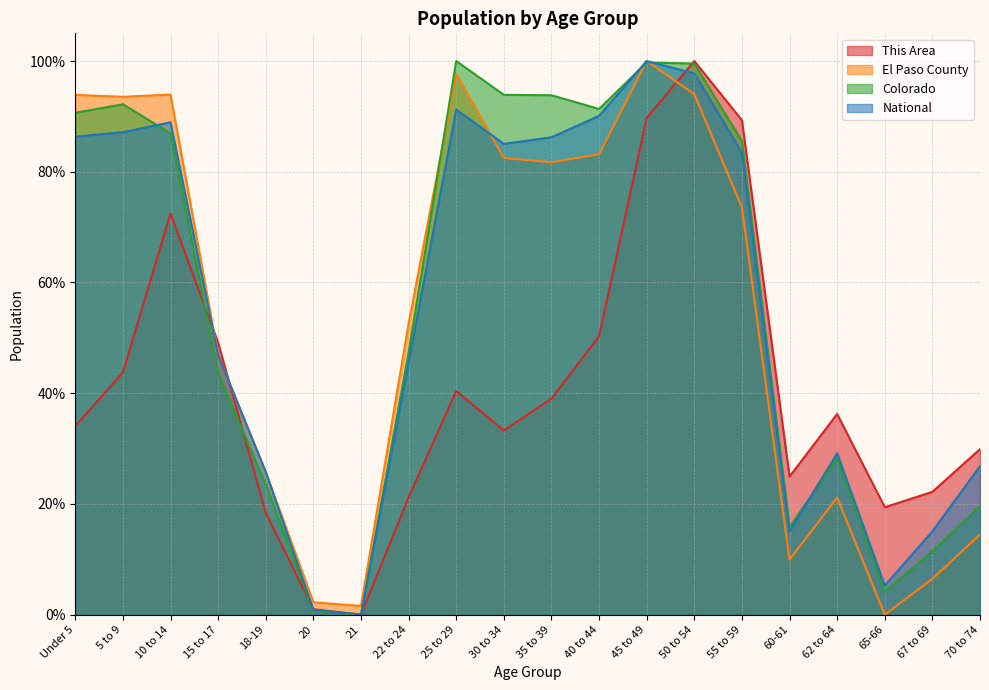

What is the value of the Colorado point at the 20th from the left?

0.2